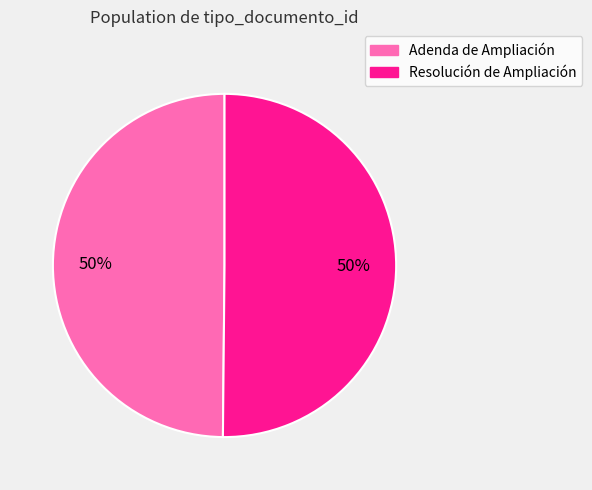

Is the sum of Adenda de Ampliación and Resolución de Ampliación greater than half?

Yes